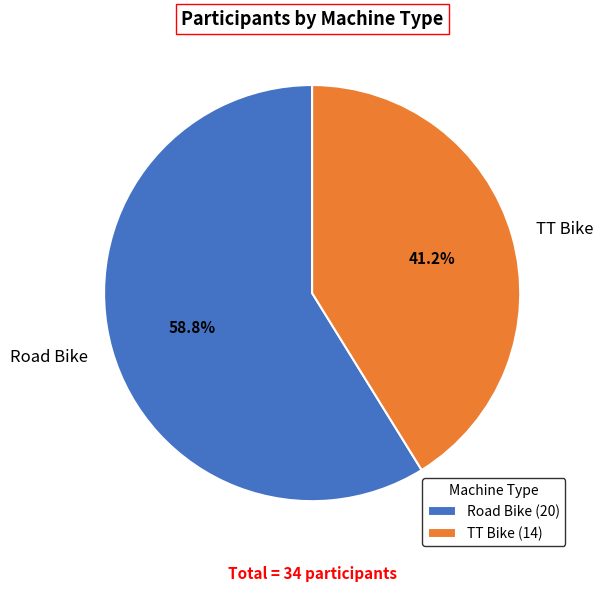

Approximately how many times larger is the value at Road Bike compared to TT Bike?

1.4